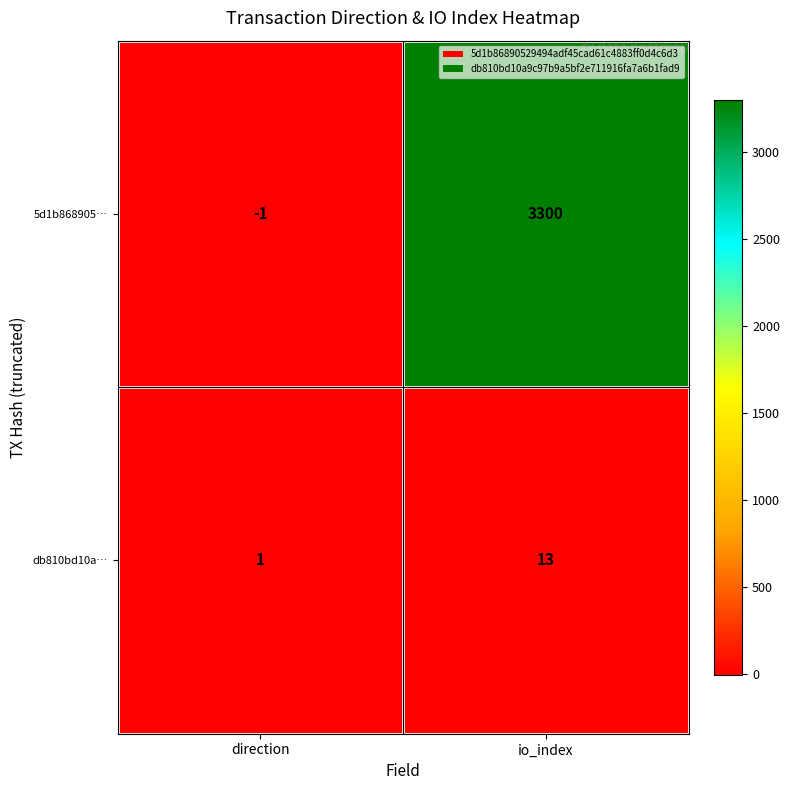

How many distinct data groups are displayed?

2